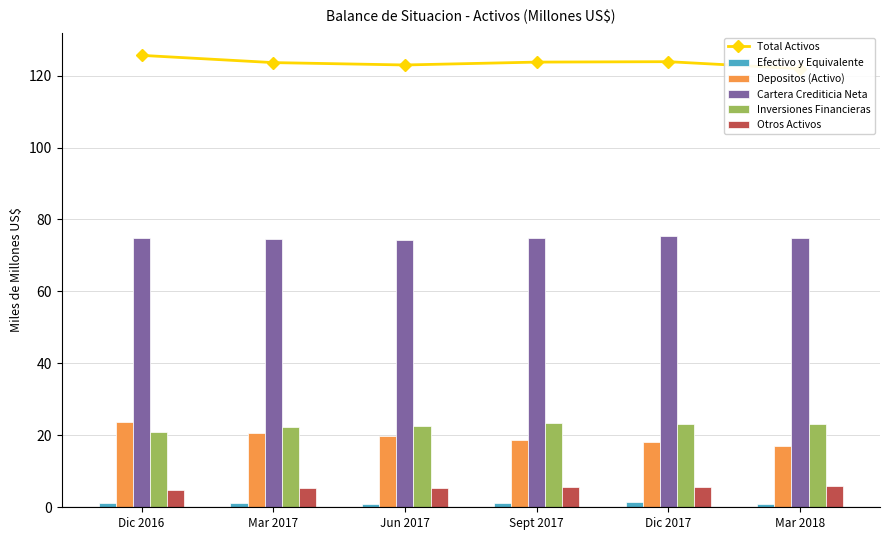

How many values in the Inversiones Financieras series exceed 23?

3